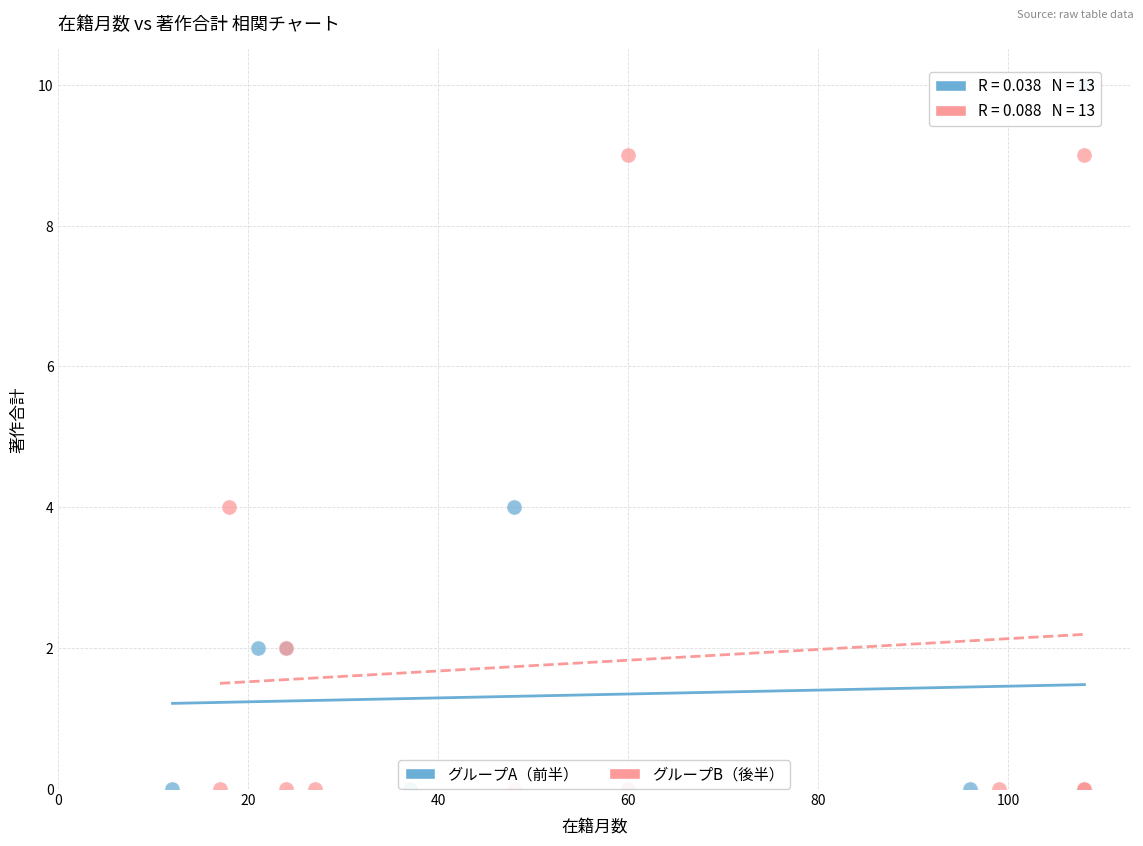

Which series contains the highest Y value?

グループA（前半）